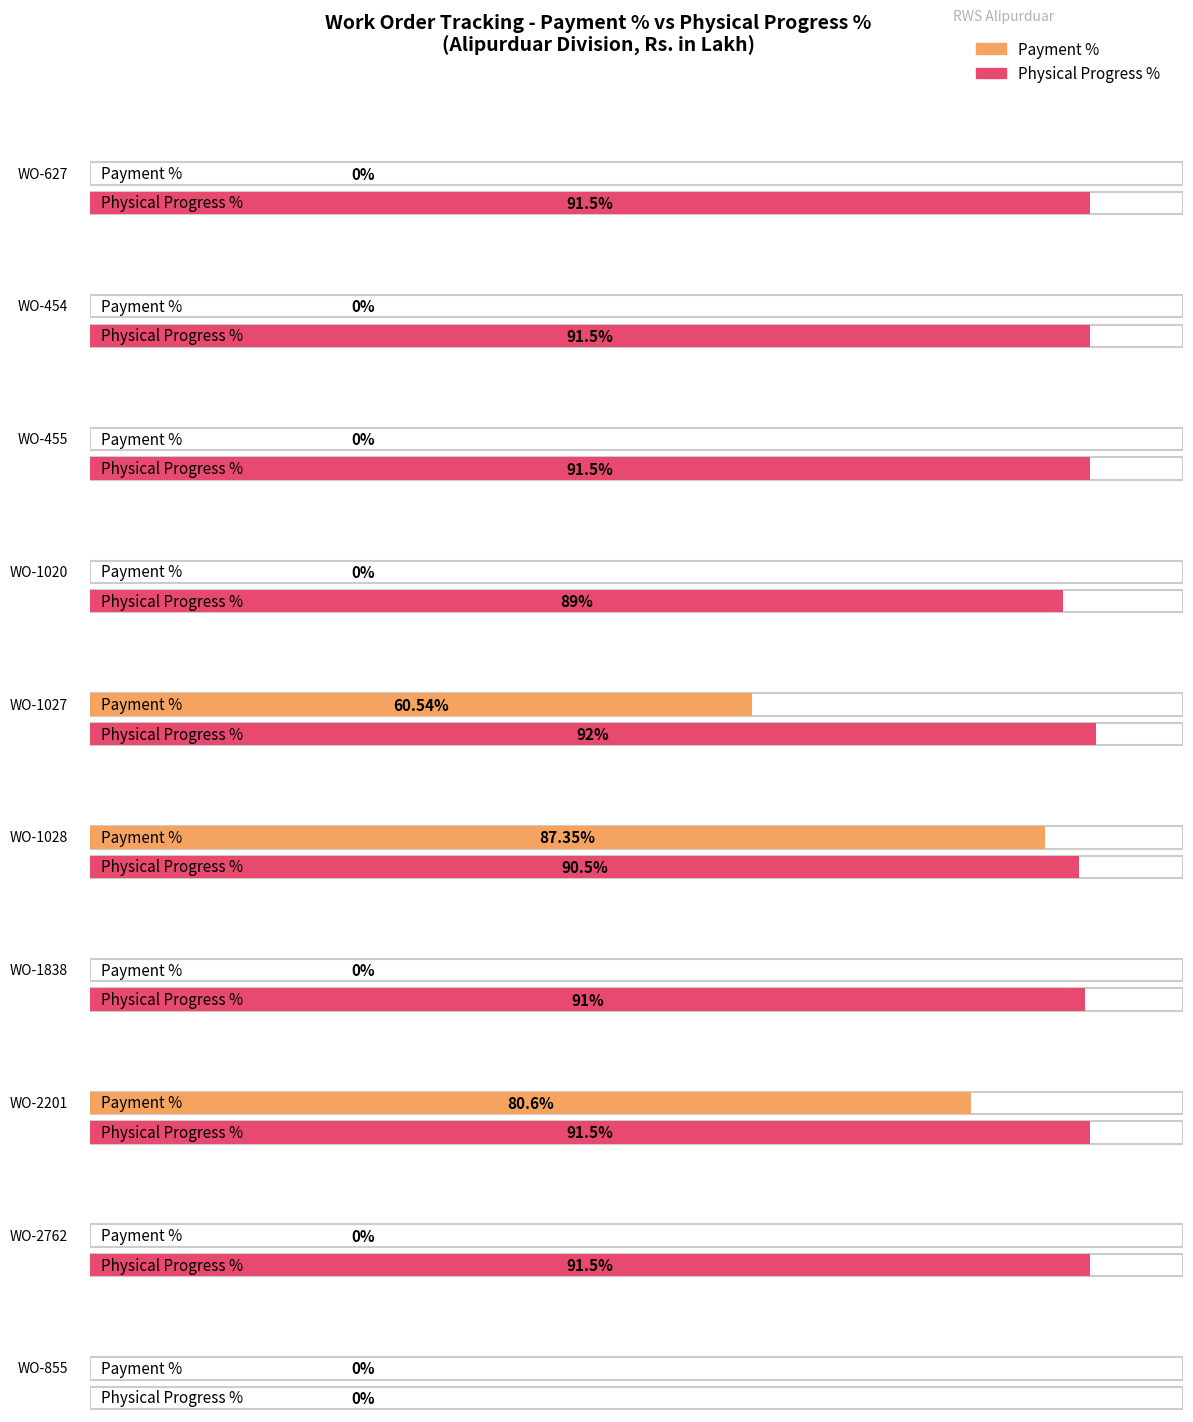

How many values in Payment are above zero?

3